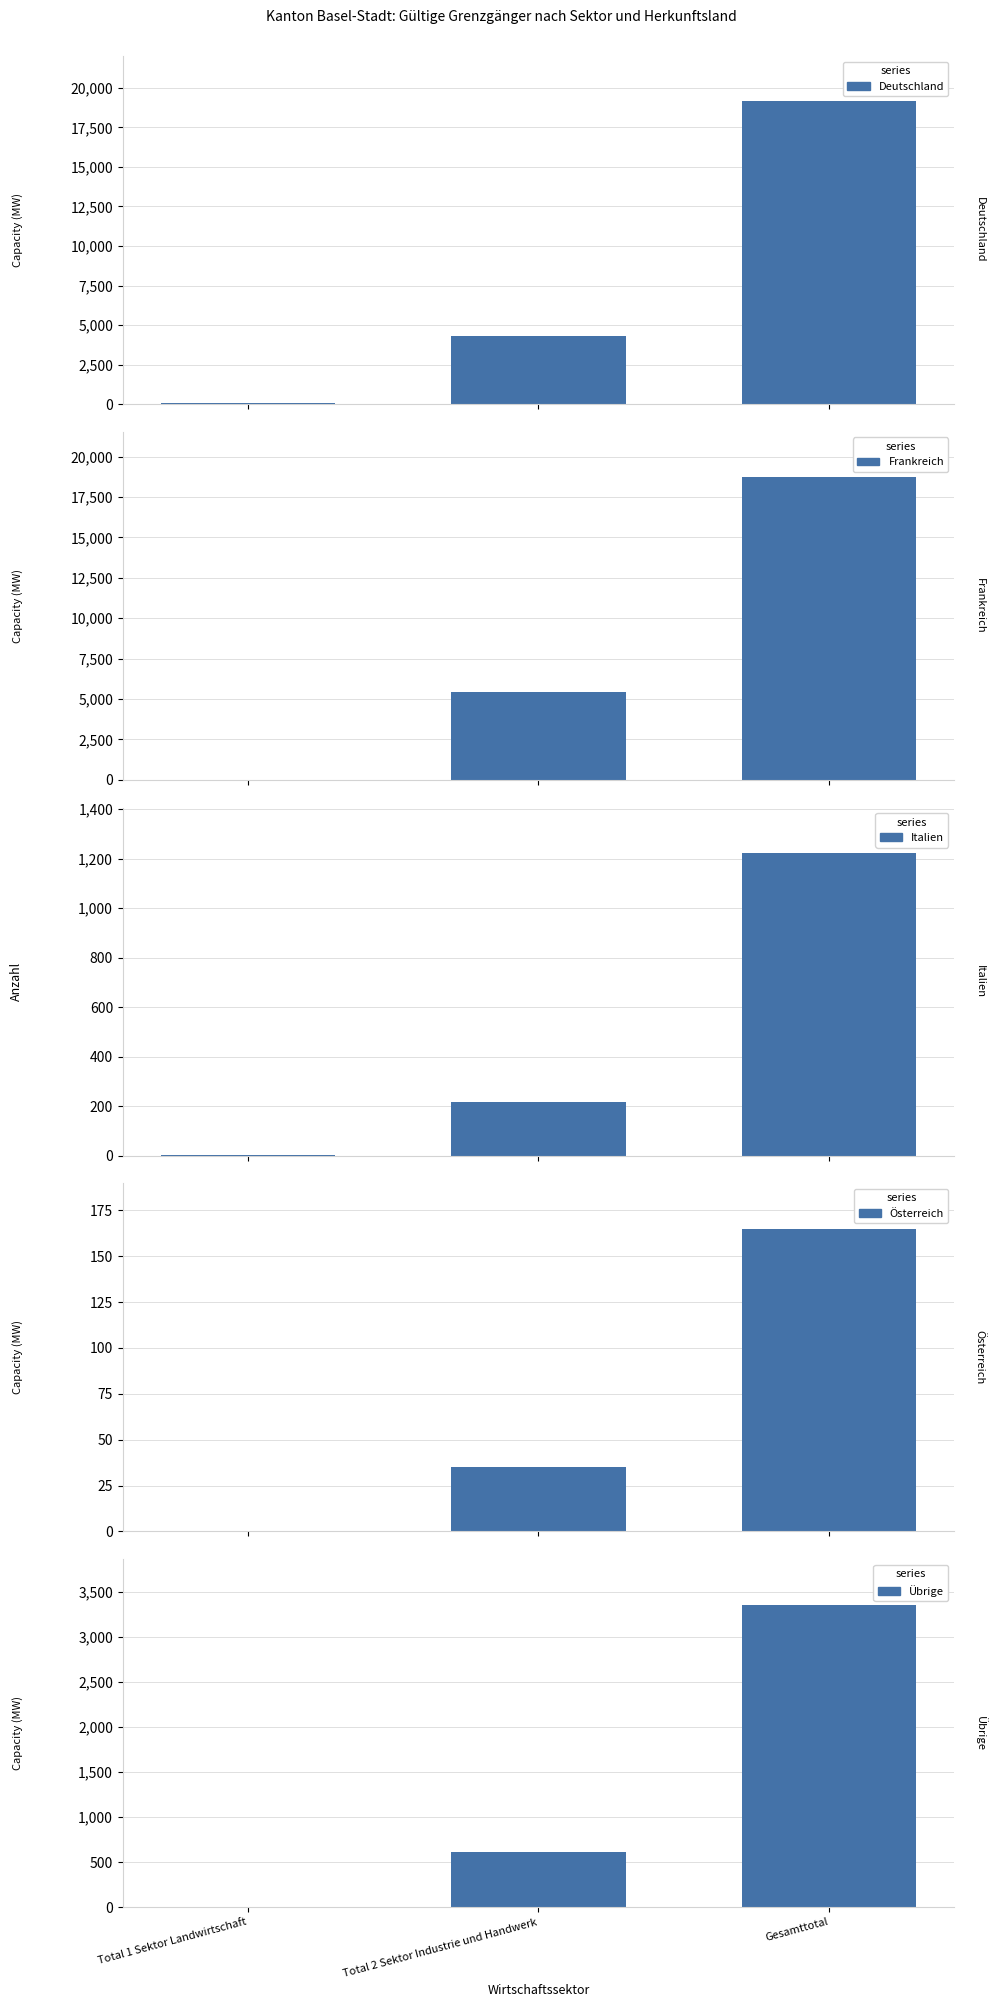

What is the spread (max minus min) of values at Total 2 Sektor Industrie und Handwerk?

5379